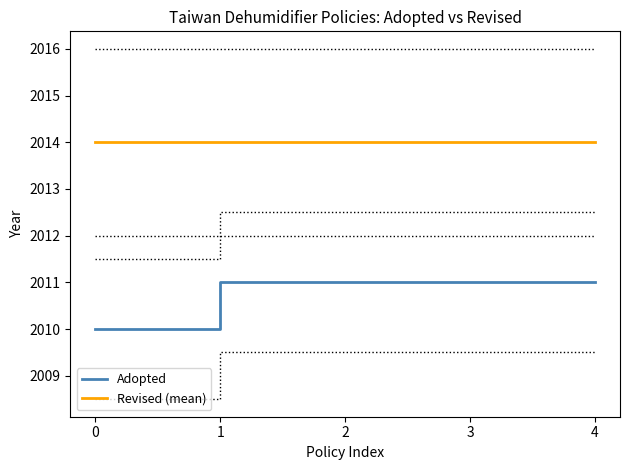

True or false: Adopted has a value of 2011 at 3.

True